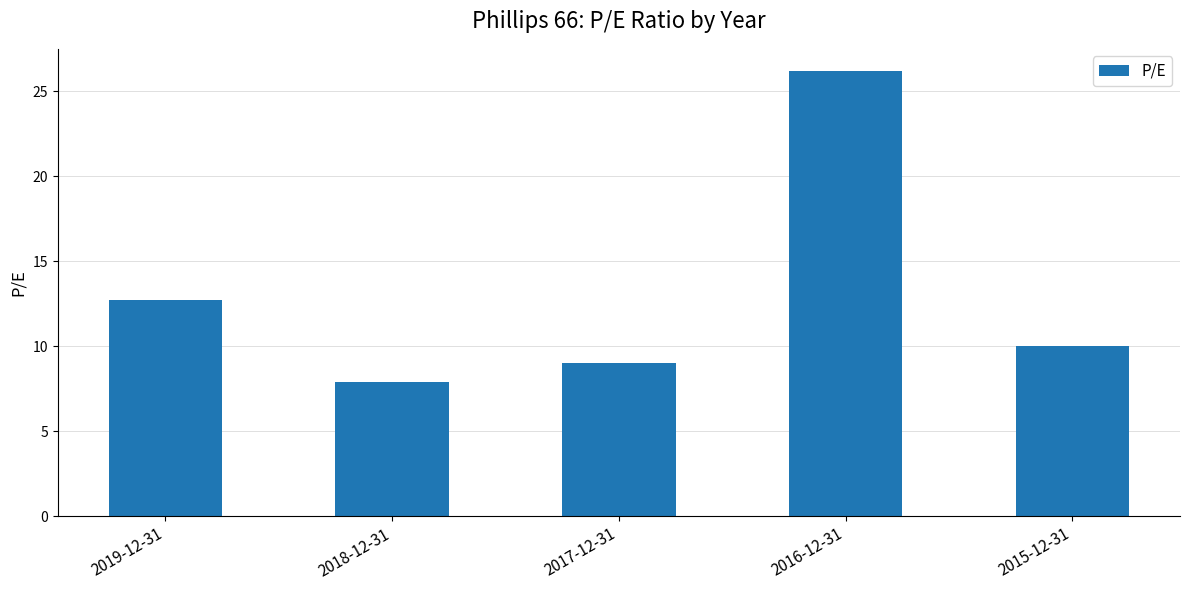

The value at 2018-12-31 is 7.9. True or false?

True